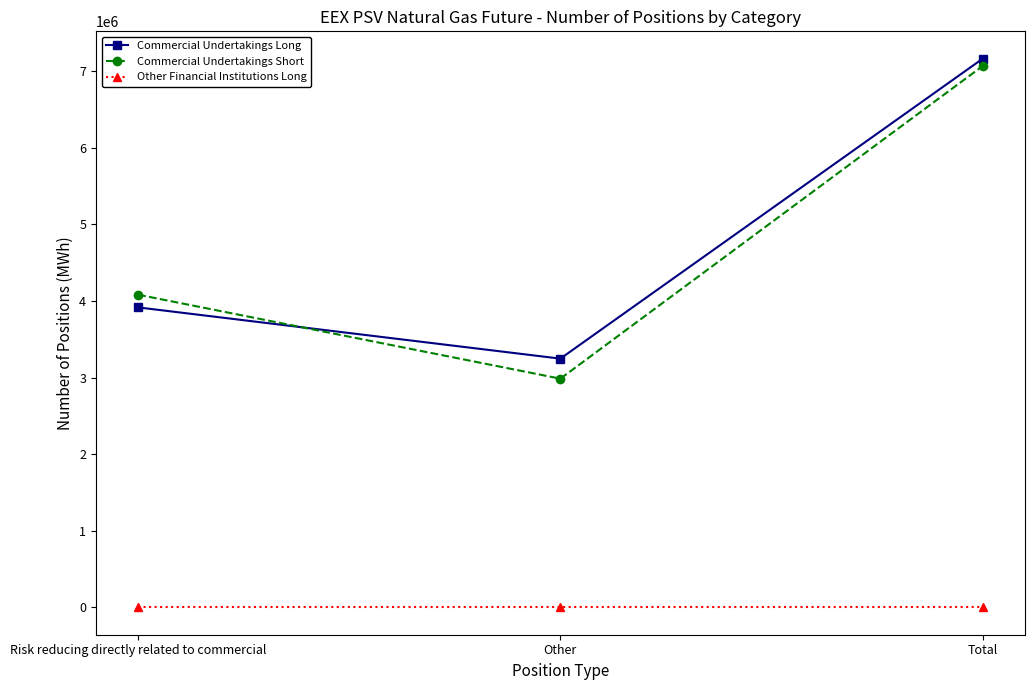

True or false: Commercial Undertakings Long has a value of 3247728 at Other.

True